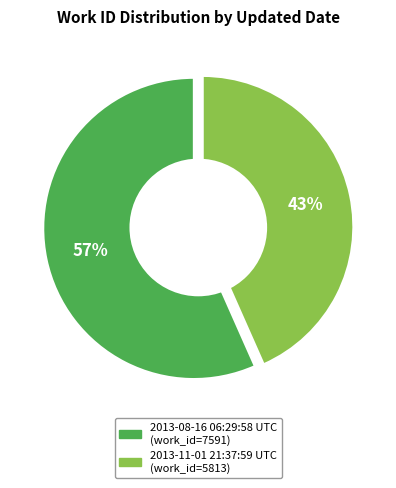

Is it true that 2013-08-16 06:29:58 UTC is 57% of the pie?

True